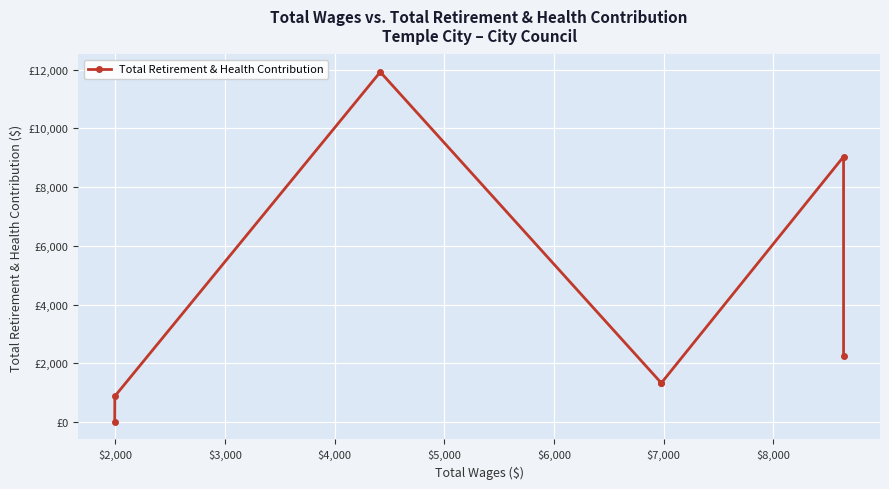

What is the greatest value displayed?

11924